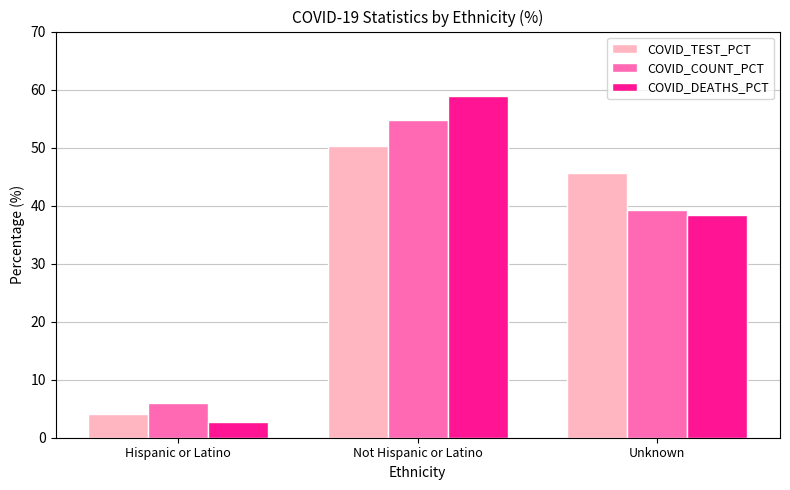

Is the value of COVID_COUNT_PCT at Hispanic or Latino greater than the value of COVID_DEATHS_PCT at Unknown?

No